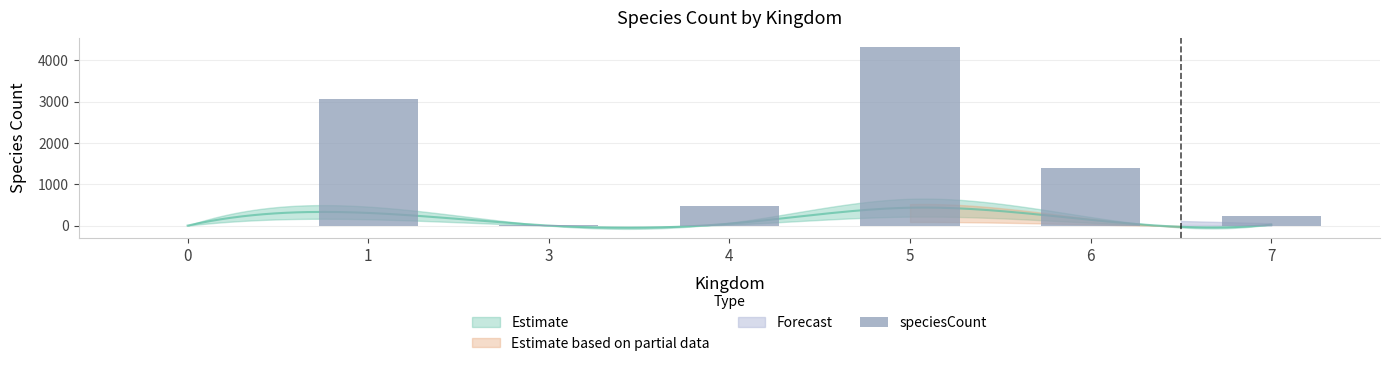

What is the sum of all values?

9489